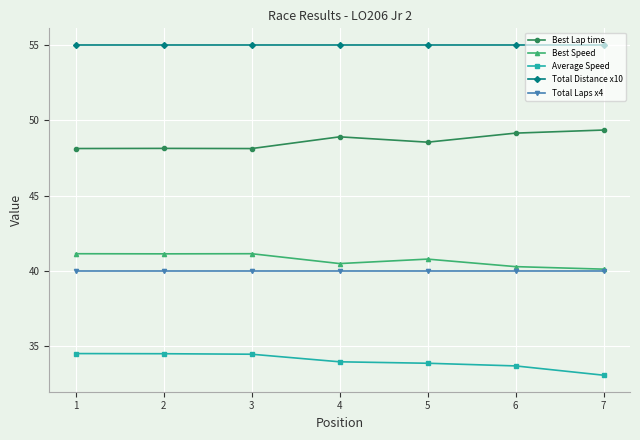

What is the maximum value shown in the chart?

55.0